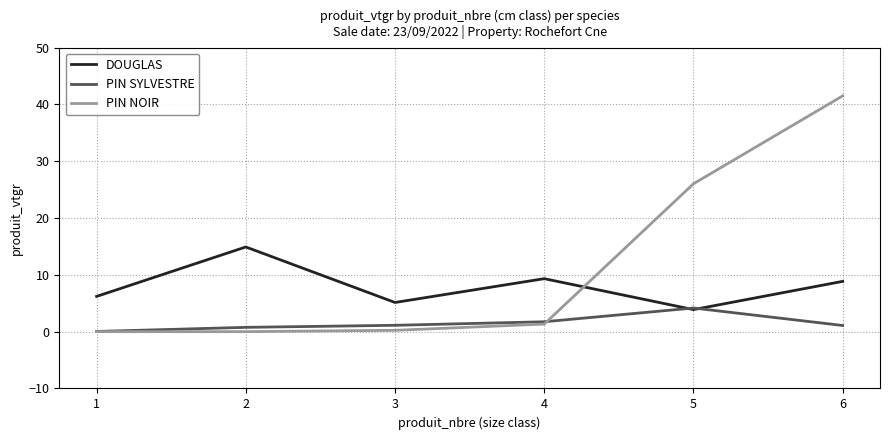

Which series has the widest spread of values?

PIN NOIR